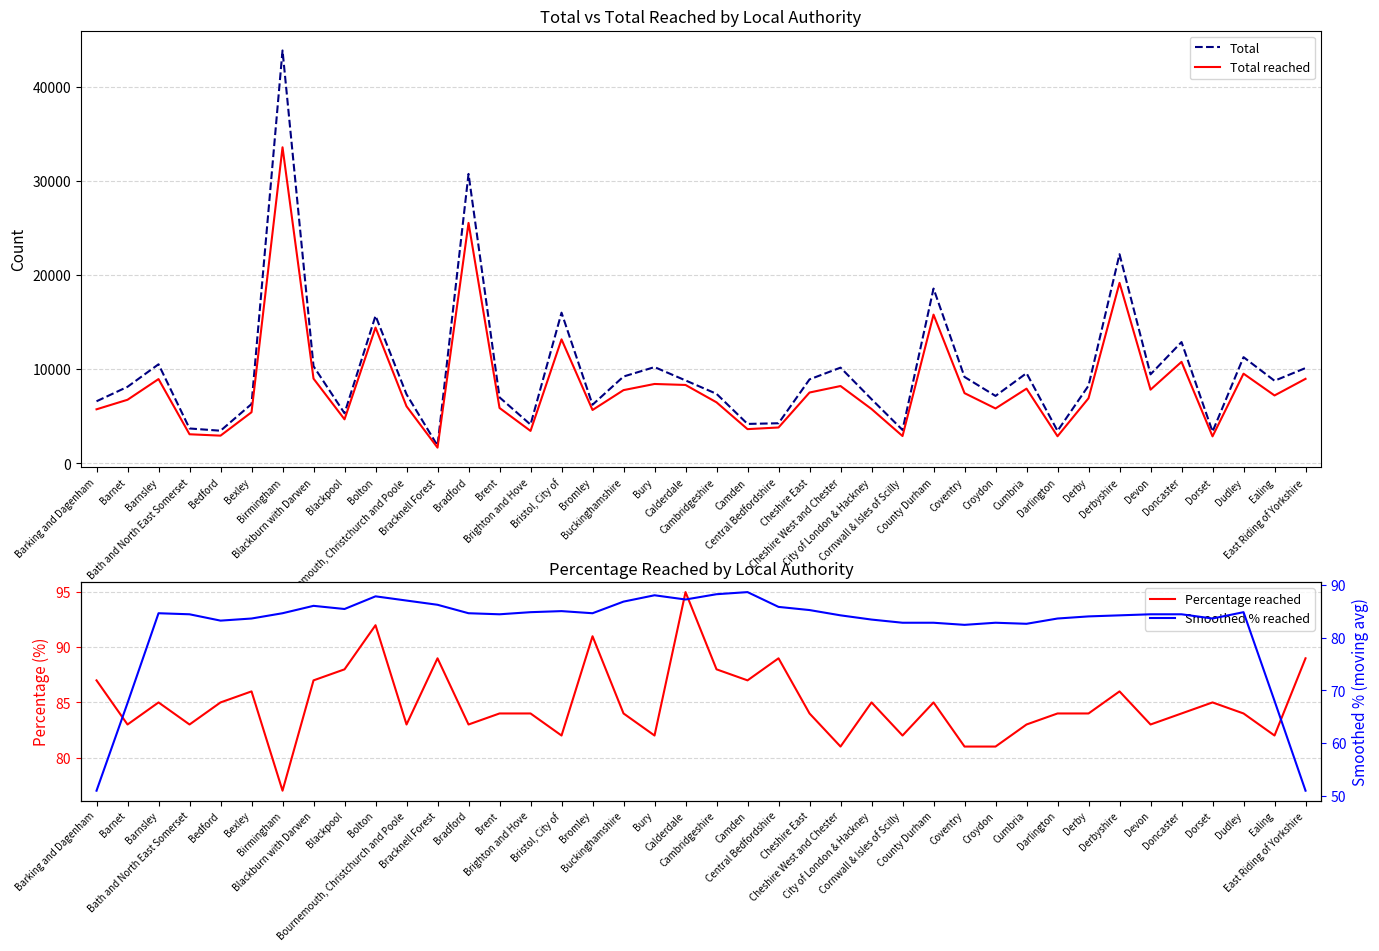

What are all the series names shown in the legend?

Total, Total reached, Percentage reached, Smoothed % reached